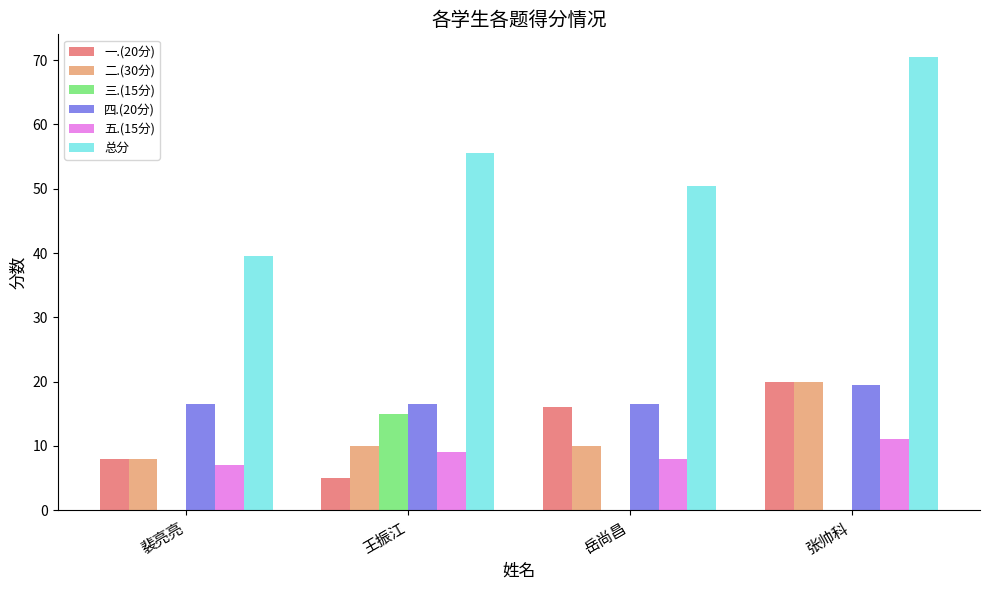

How many distinct data groups are displayed?

6